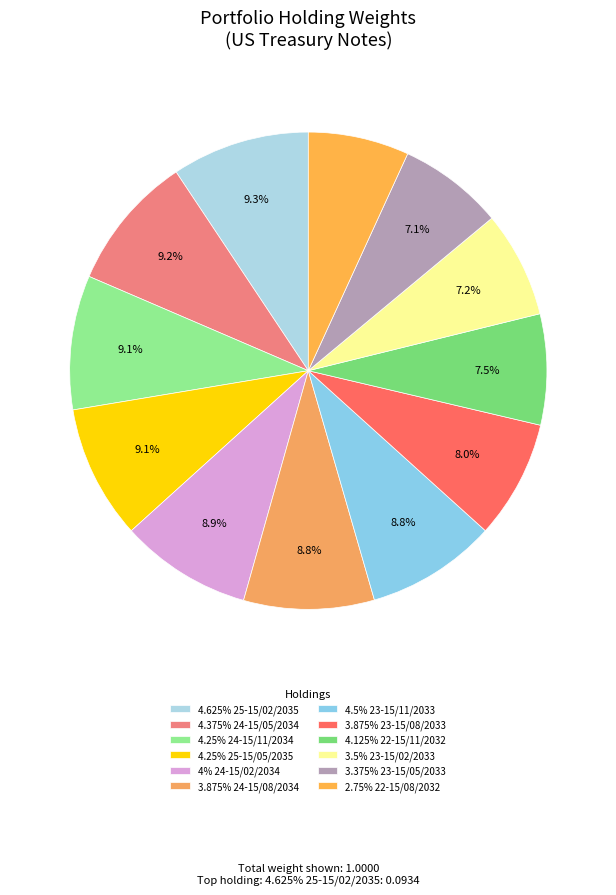

Does any single category account for the majority?

No